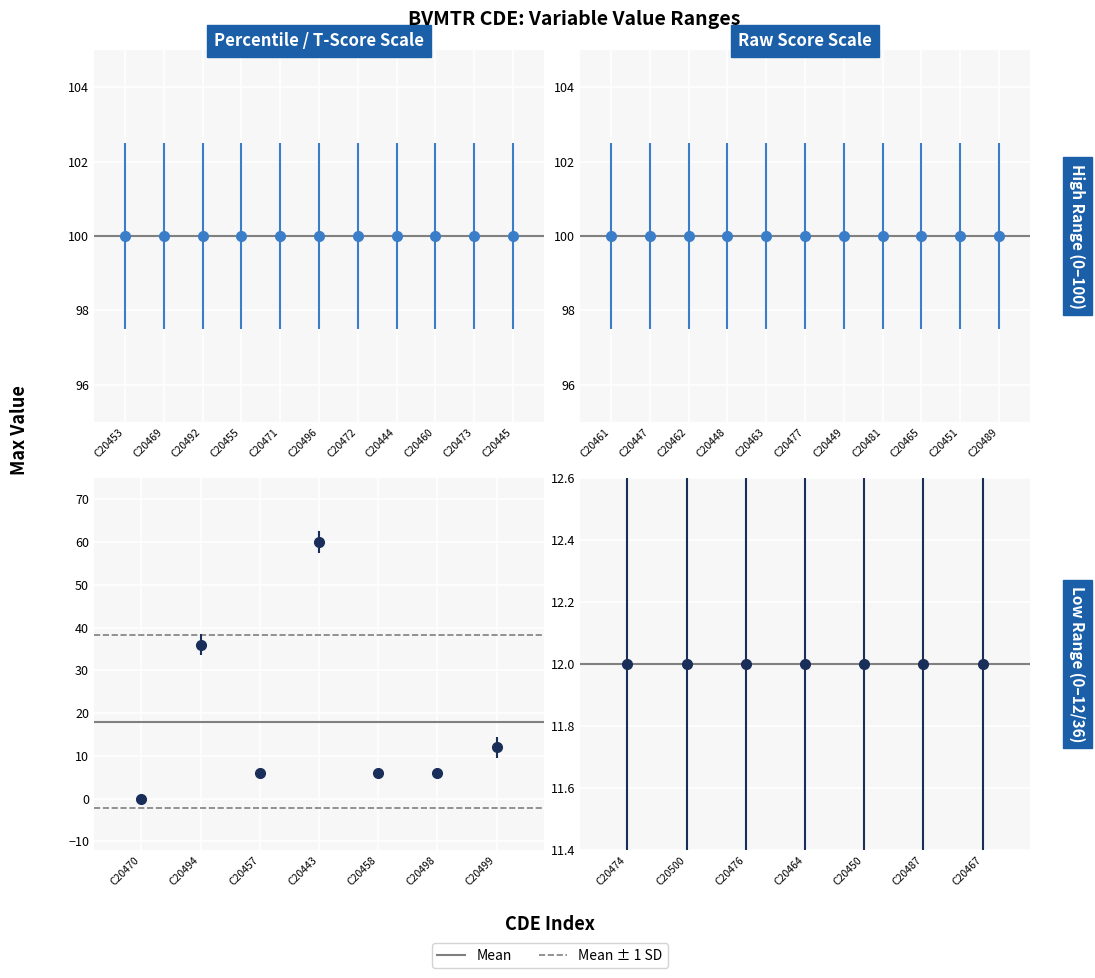

What is the change in value from C20443 to C20458?

-54